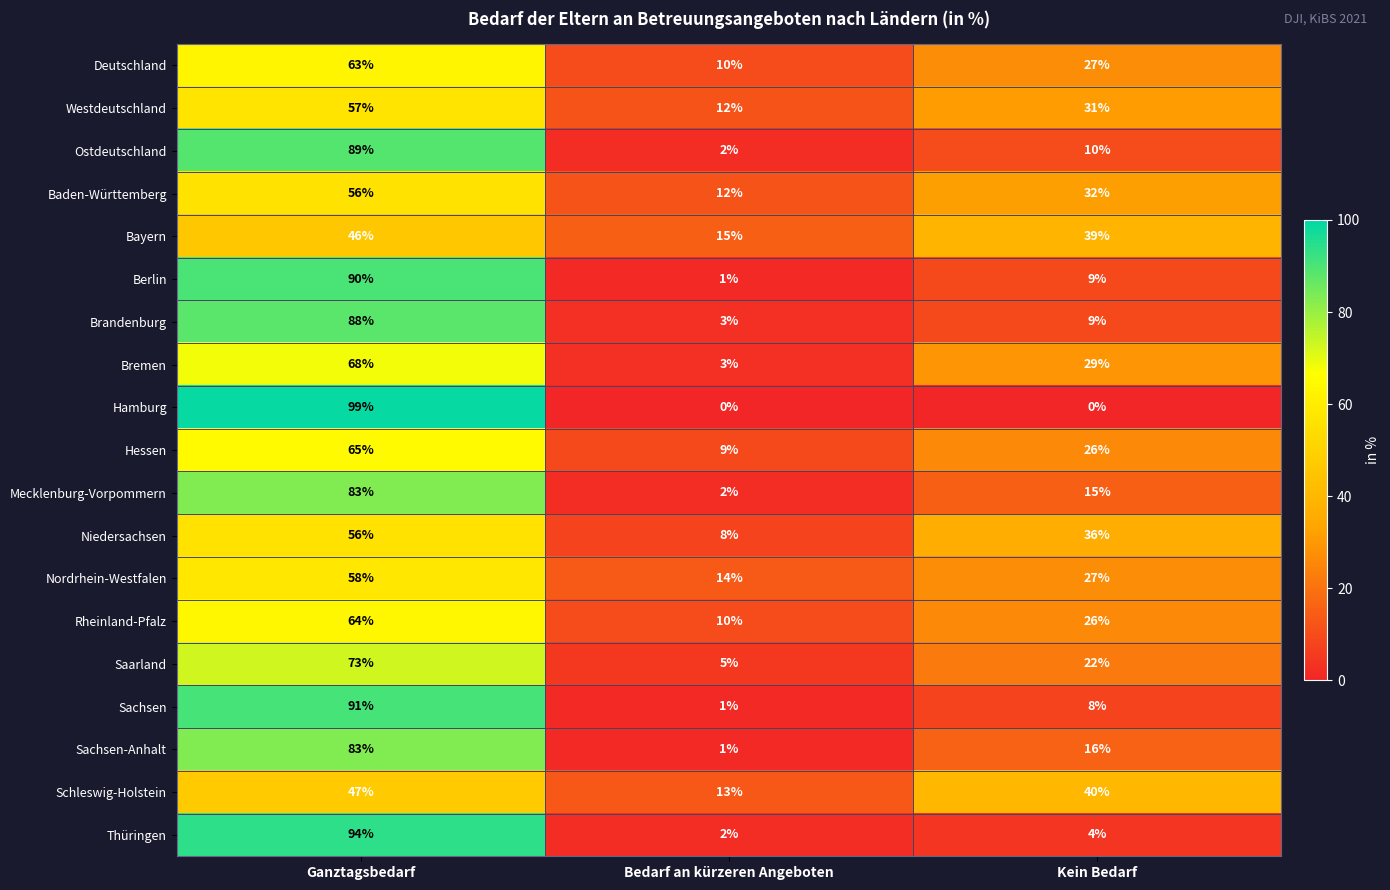

Which category has the highest value across all series?

Ganztagsbedarf